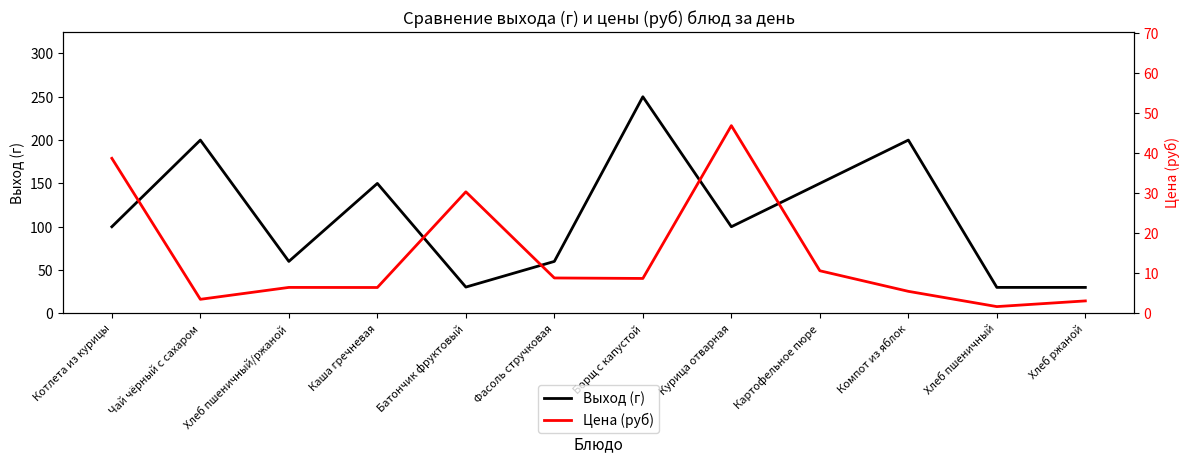

How many interior local peaks does the Выход (г) series have?

4